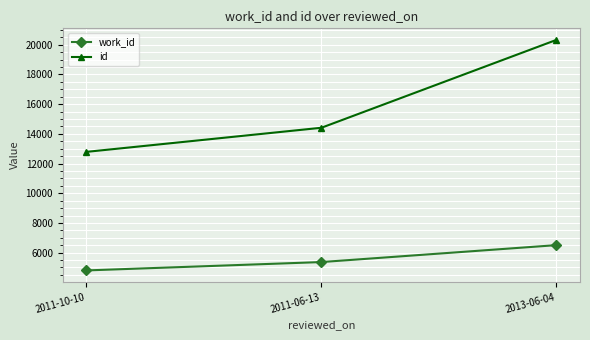

Which category has the lowest value in the id series?

2011-10-10